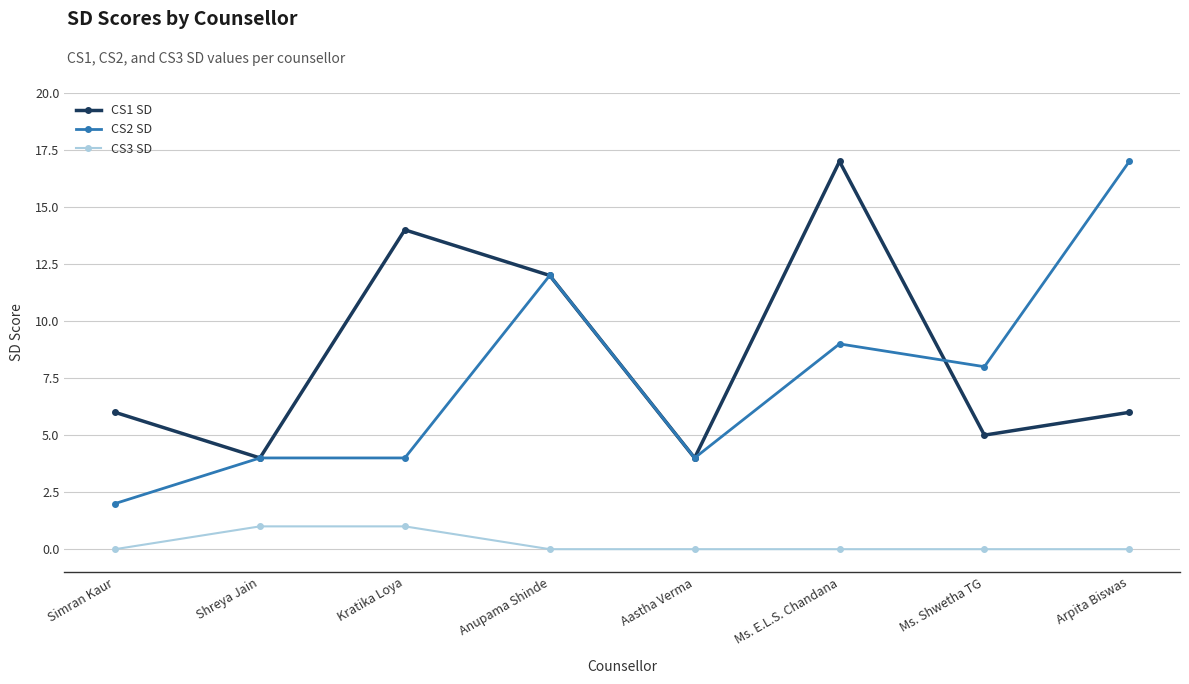

At Kratika Loya, list the series in order from smallest to largest.

CS3 SD, CS2 SD, CS1 SD